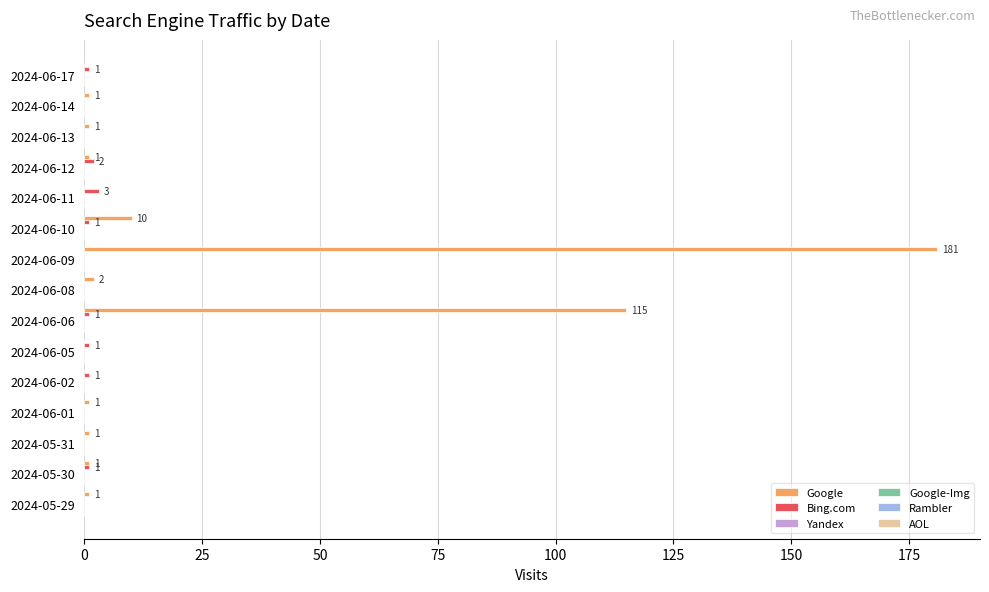

How many Bing.com values are between 0 and 1?

13